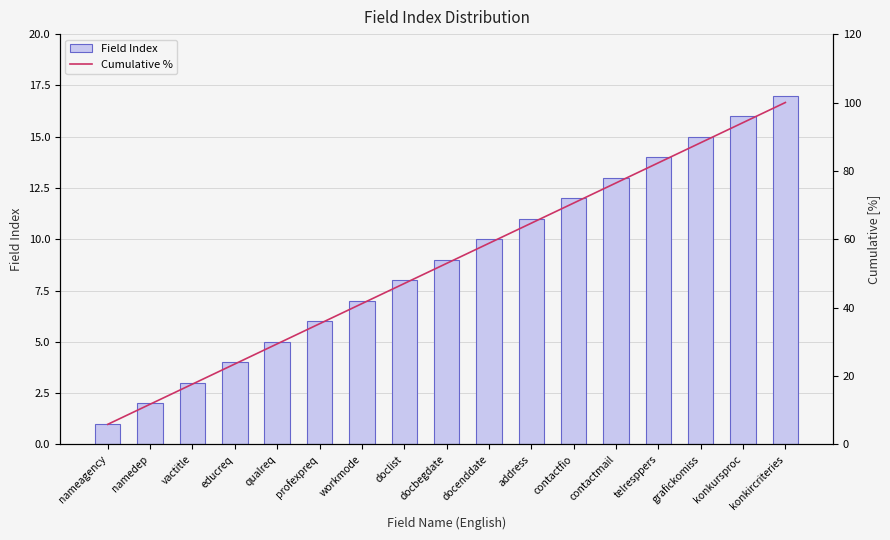

What is the sum of all Field Index values?

153